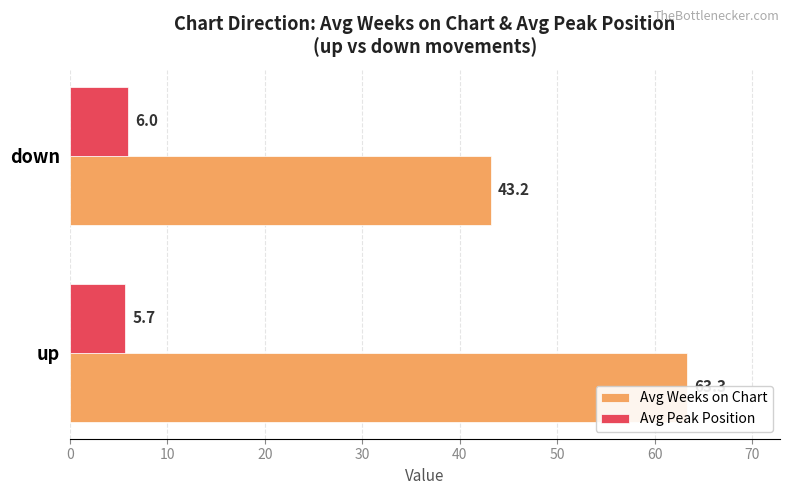

Between up and down, which series saw the biggest shift?

Avg Weeks on Chart